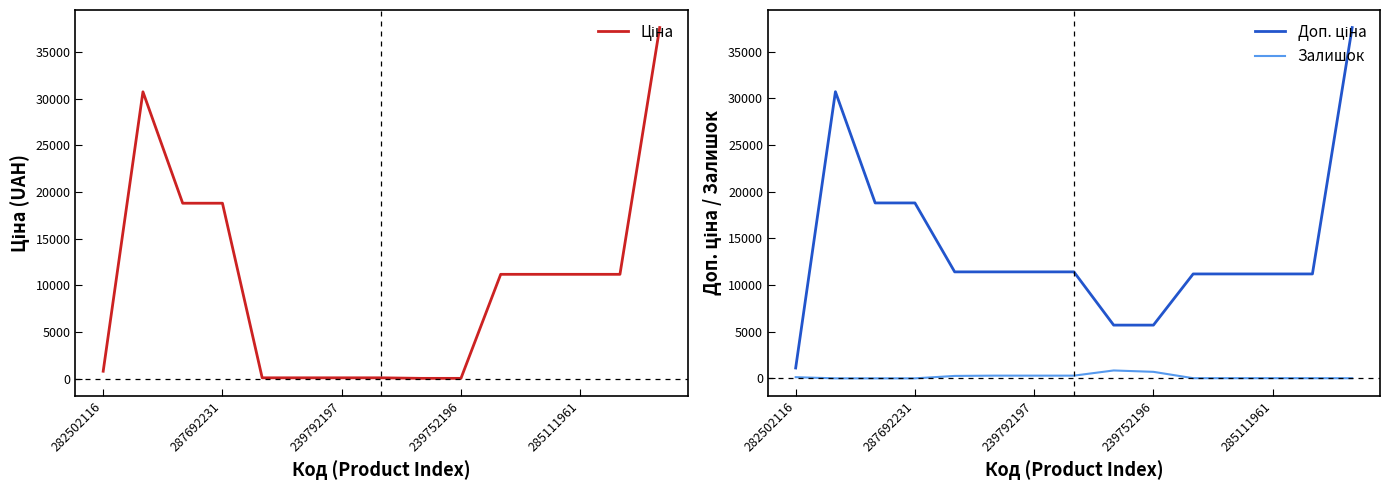

What are all the series names shown in the legend?

Ціна, Доп. ціна, Залишок